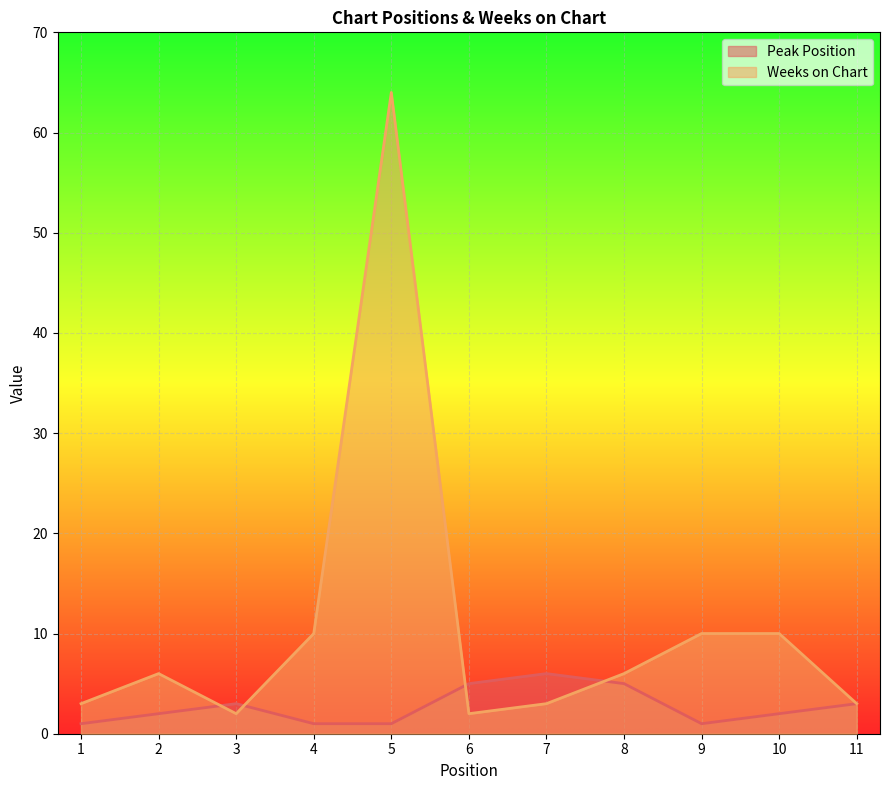

Does the chart display data point markers on the line(s)?

No